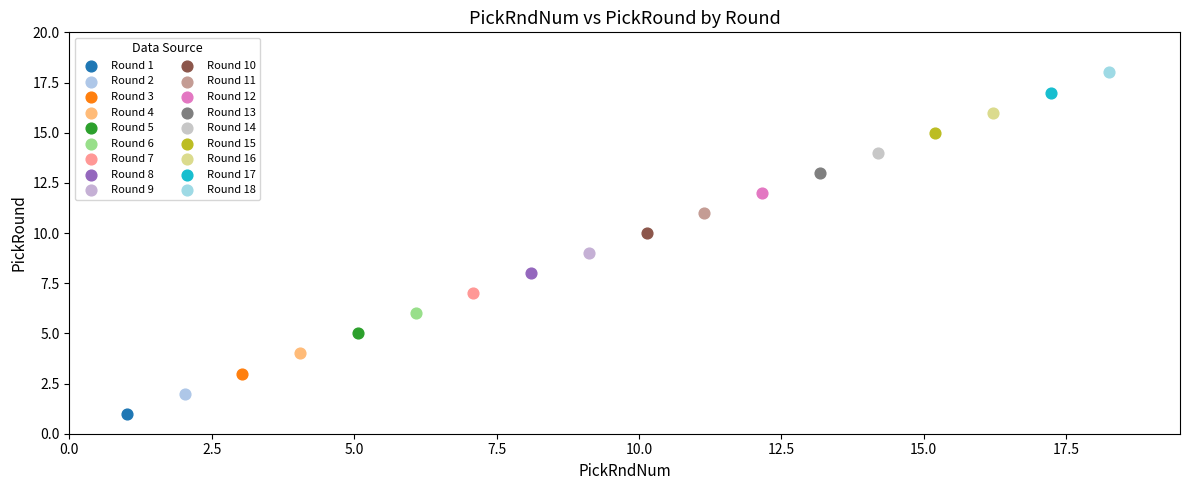

Which series contains the lowest Y value?

Round 1